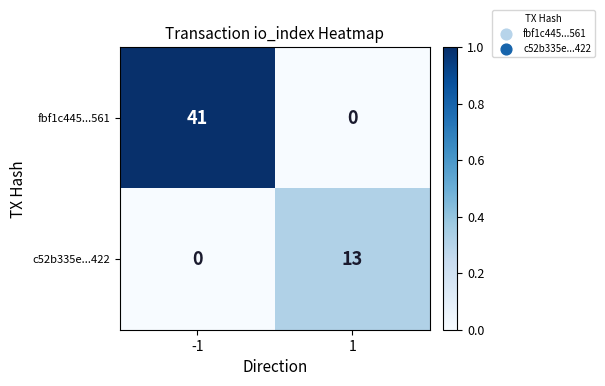

Which series has the largest total across all categories?

fbf1c445...561